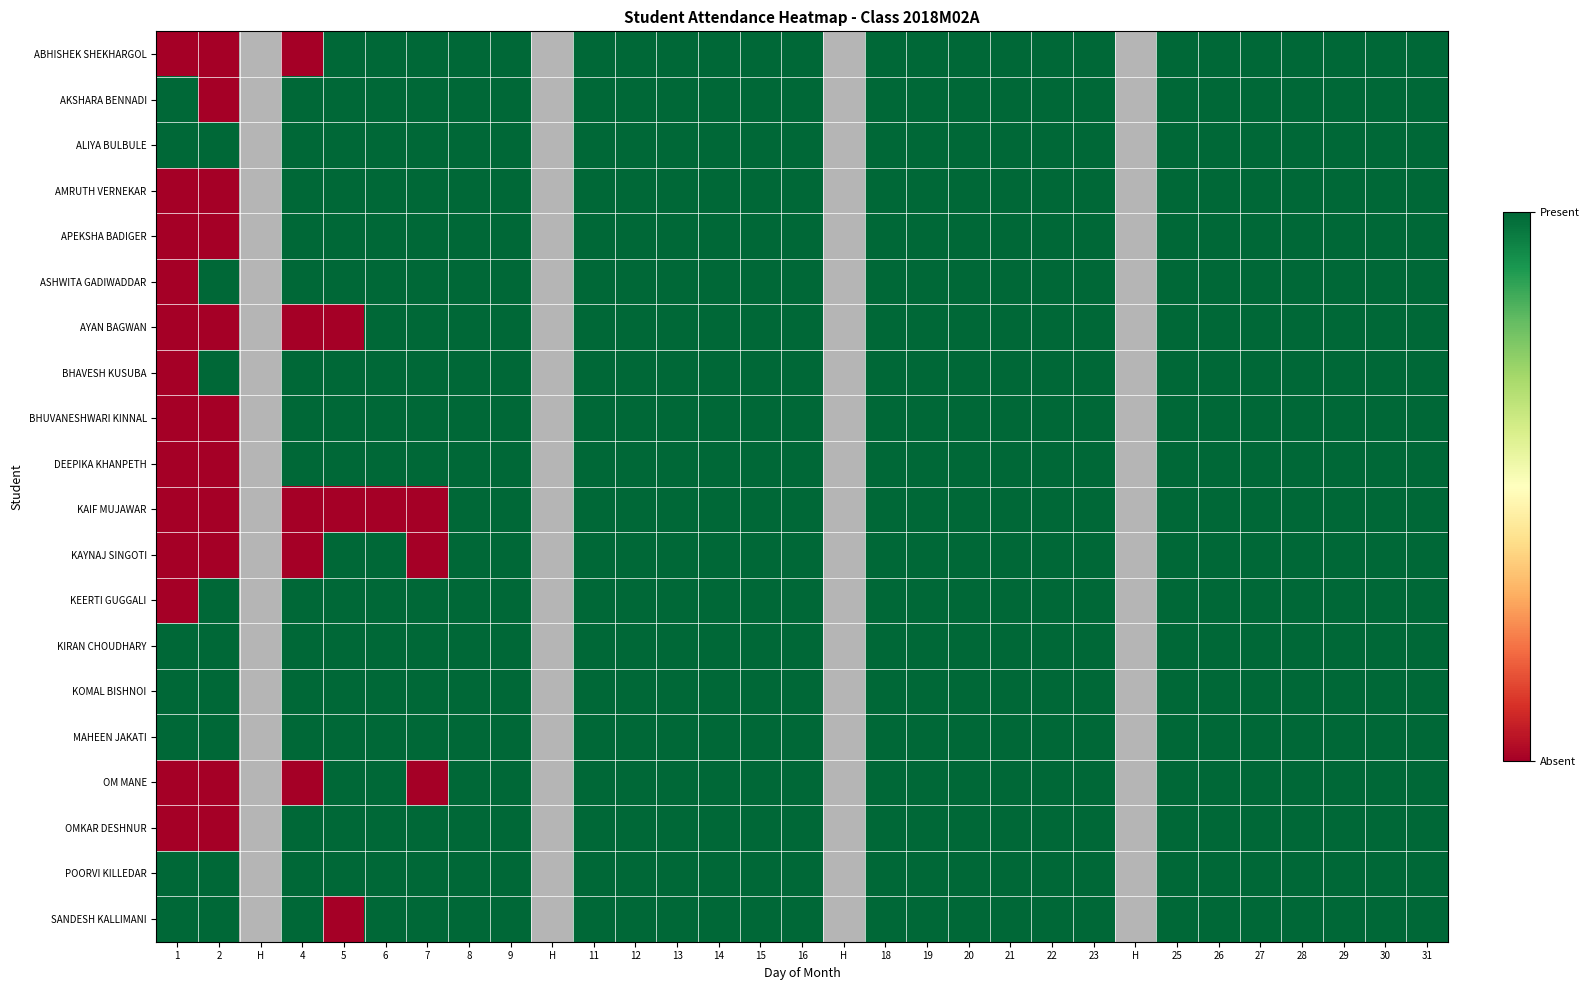

The KEERTI SACHIN GUGGALI series shows 1 at 15. True or false?

True